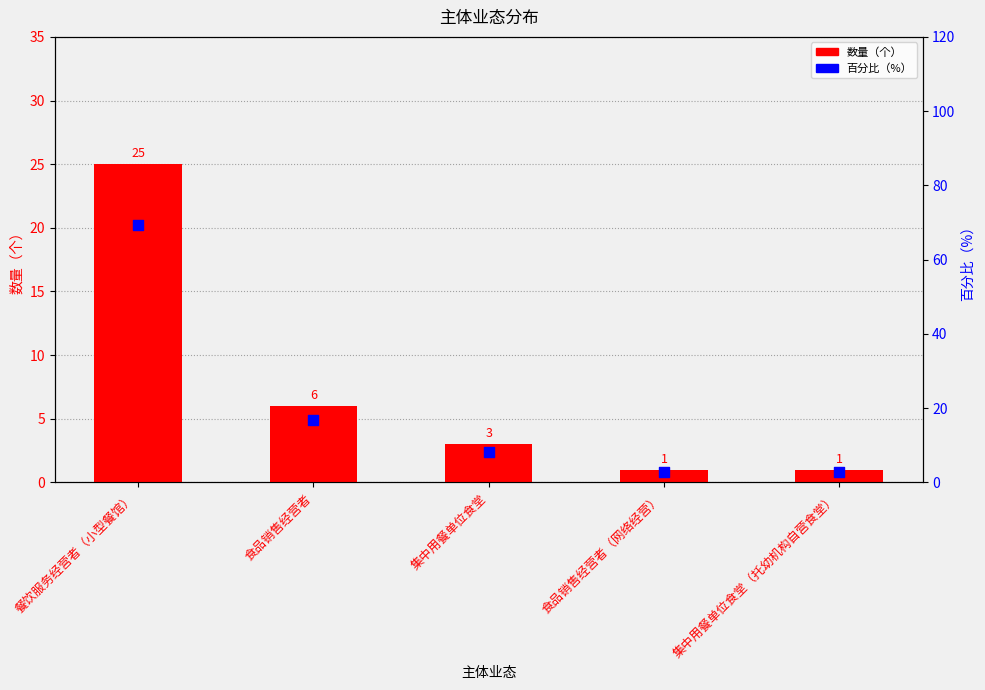

Which series has the largest total across all categories?

百分比（%）